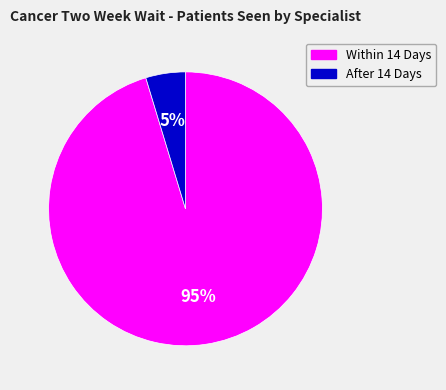

To the nearest percent, what is the combined percentage of Within 14 Days and After 14 Days?

100%